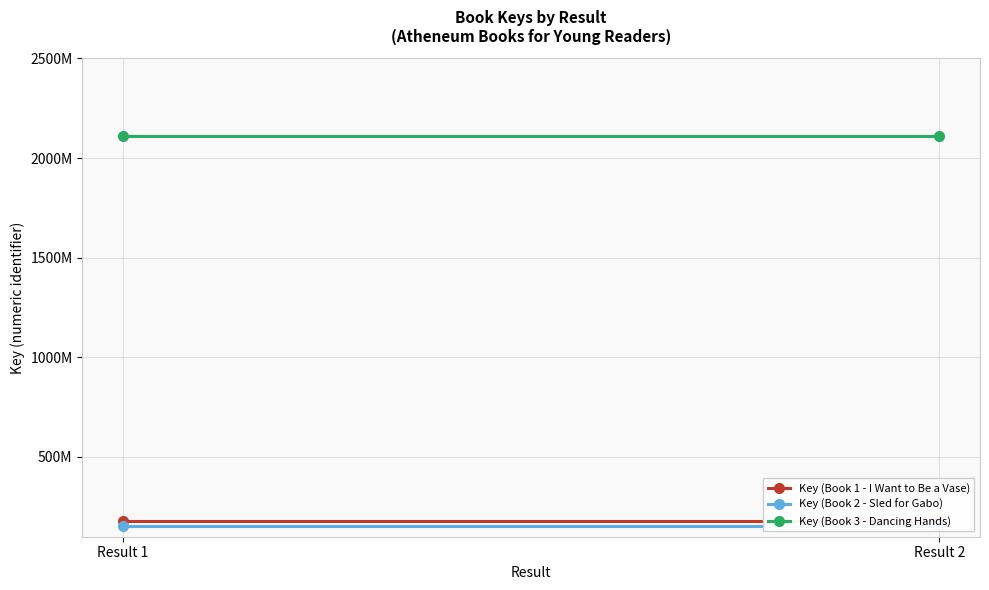

Rank the series by their maximum value, from lowest to highest.

Key (Book 2 - Sled for Gabo), Key (Book 1 - I Want to Be a Vase), Key (Book 3 - Dancing Hands)